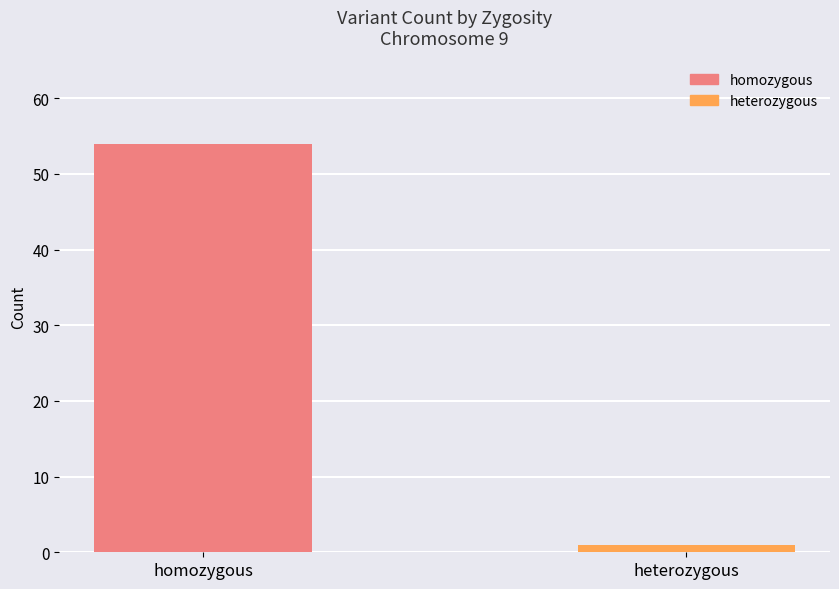

List the labels in order of value, smallest first.

heterozygous, homozygous